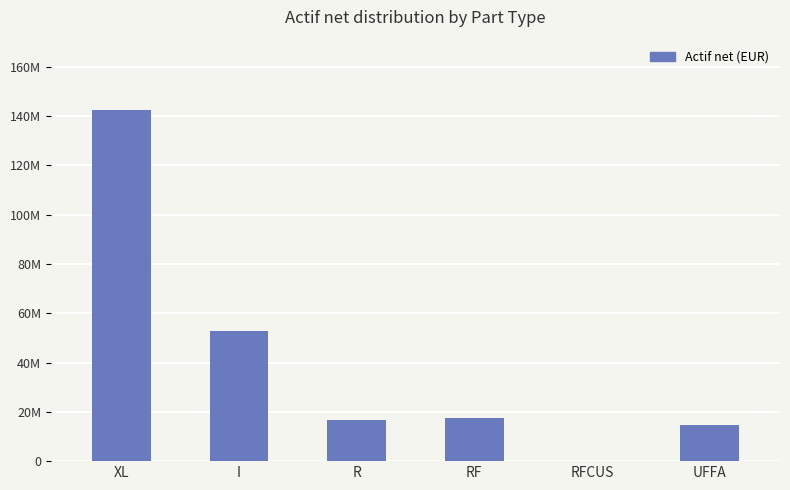

Are the bars horizontal?

No